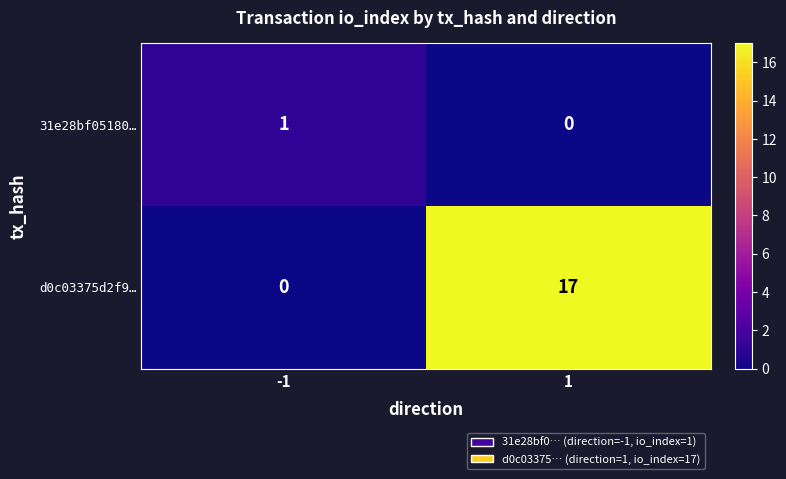

What is the total value across all series at -1?

1